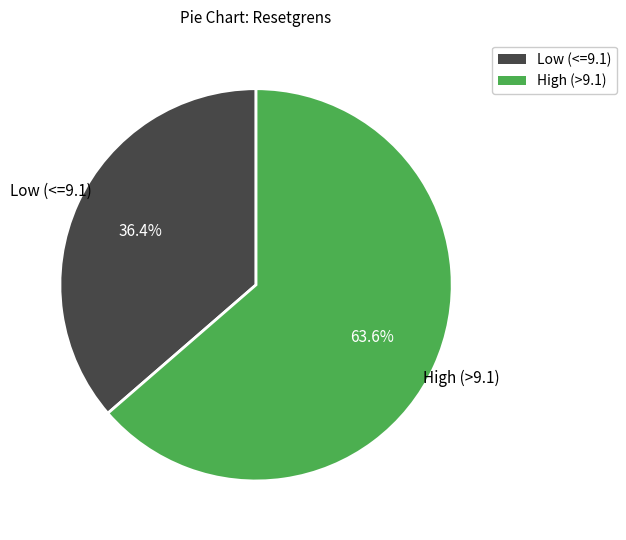

Does any single category account for the majority?

Yes